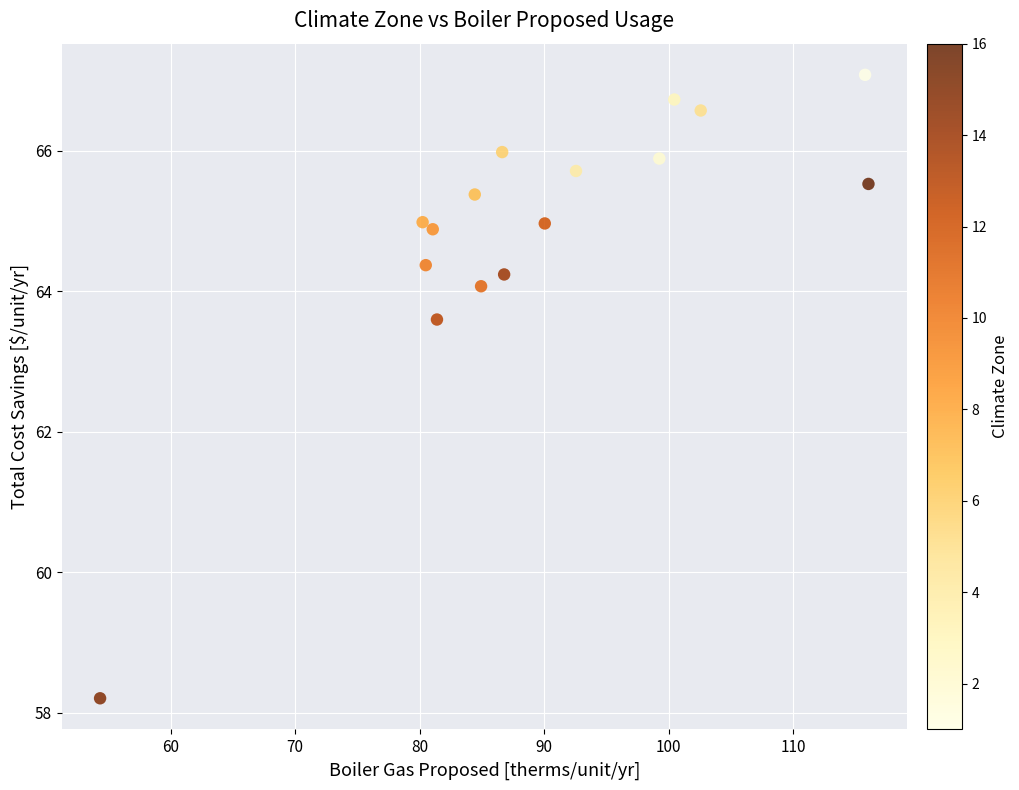

What is the range of Y values (max minus min)?

8.9